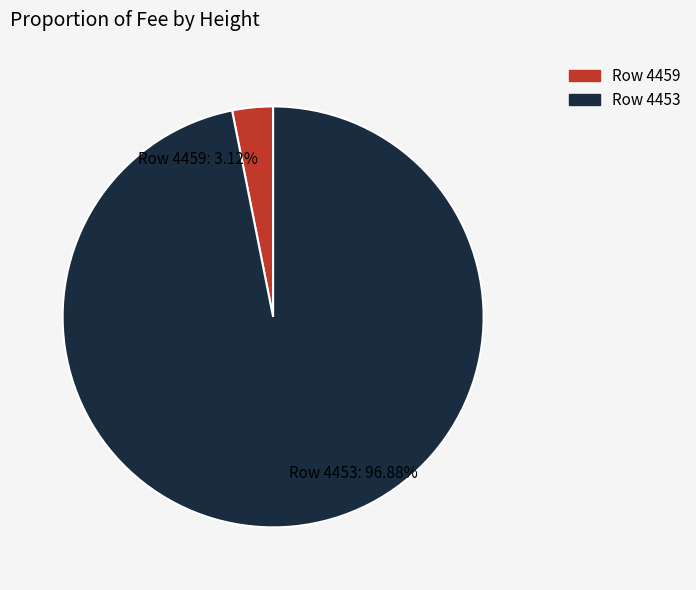

Which has a higher value, Row 4453: 96.88% or Row 4459: 3.12%?

Row 4453: 96.88%